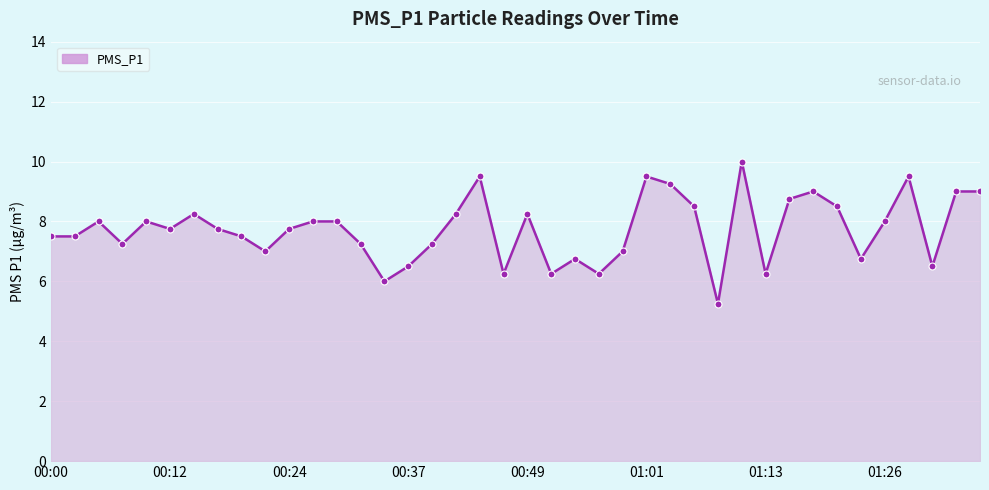

What is the value of the 11th point from the left?

7.8